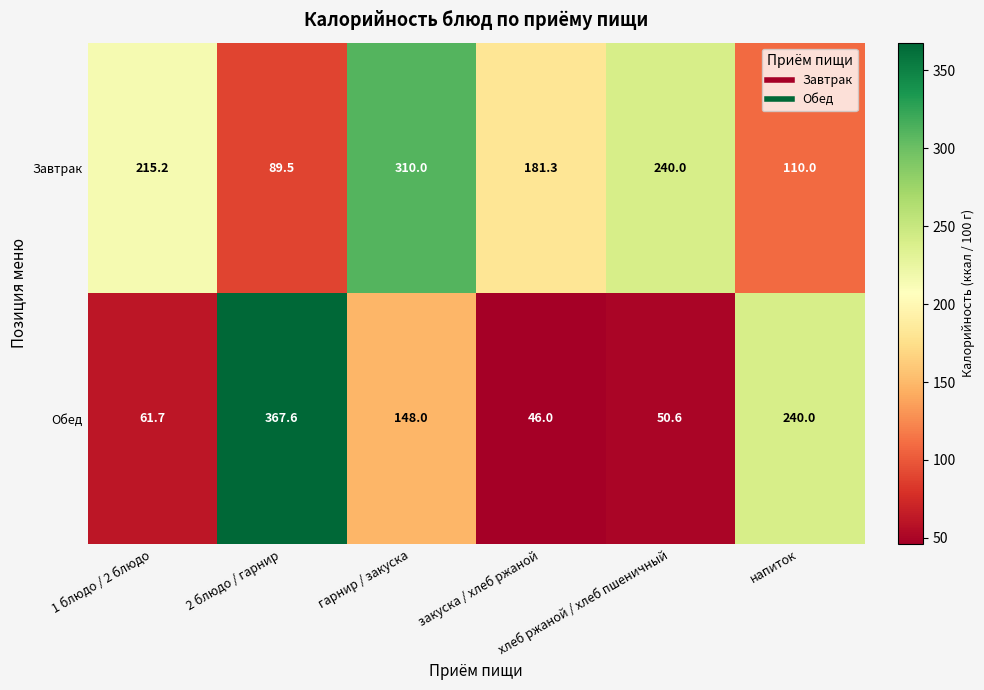

Which series has the largest range (max minus min)?

Обед